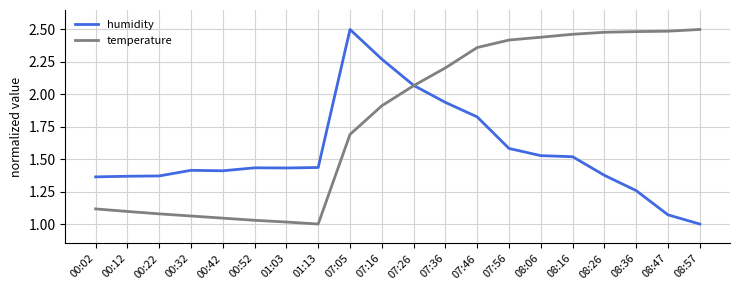

At which label does temperature first exceed 2?

07:26